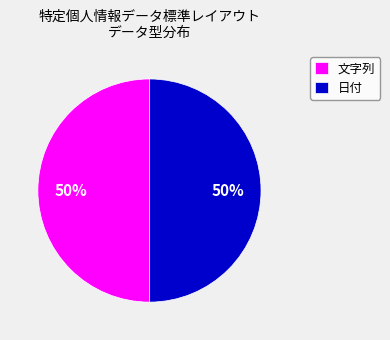

To the nearest percent, what is the average slice percentage?

50%